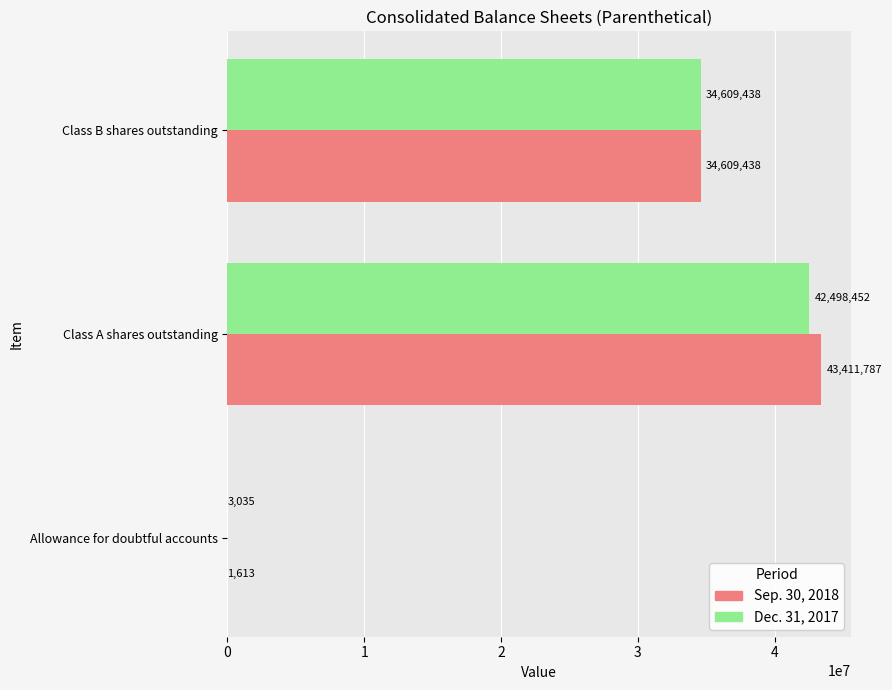

What value does the Sep. 30, 2018 series have at Allowance for doubtful accounts?

1613